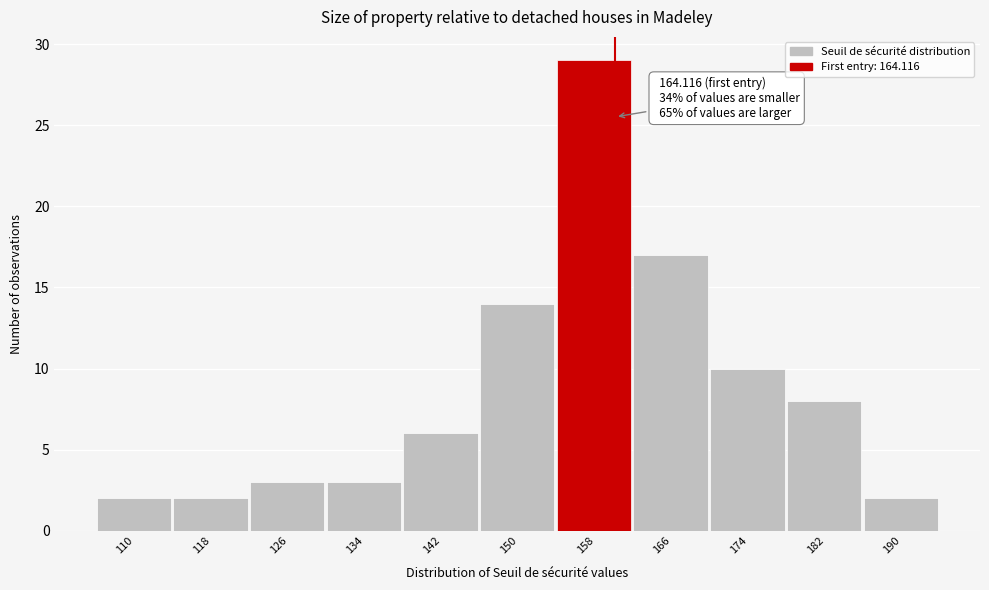

Reading left to right, transcribe all the data shown in this chart.

2	2	3	3	6	14	29	17	10	8	2